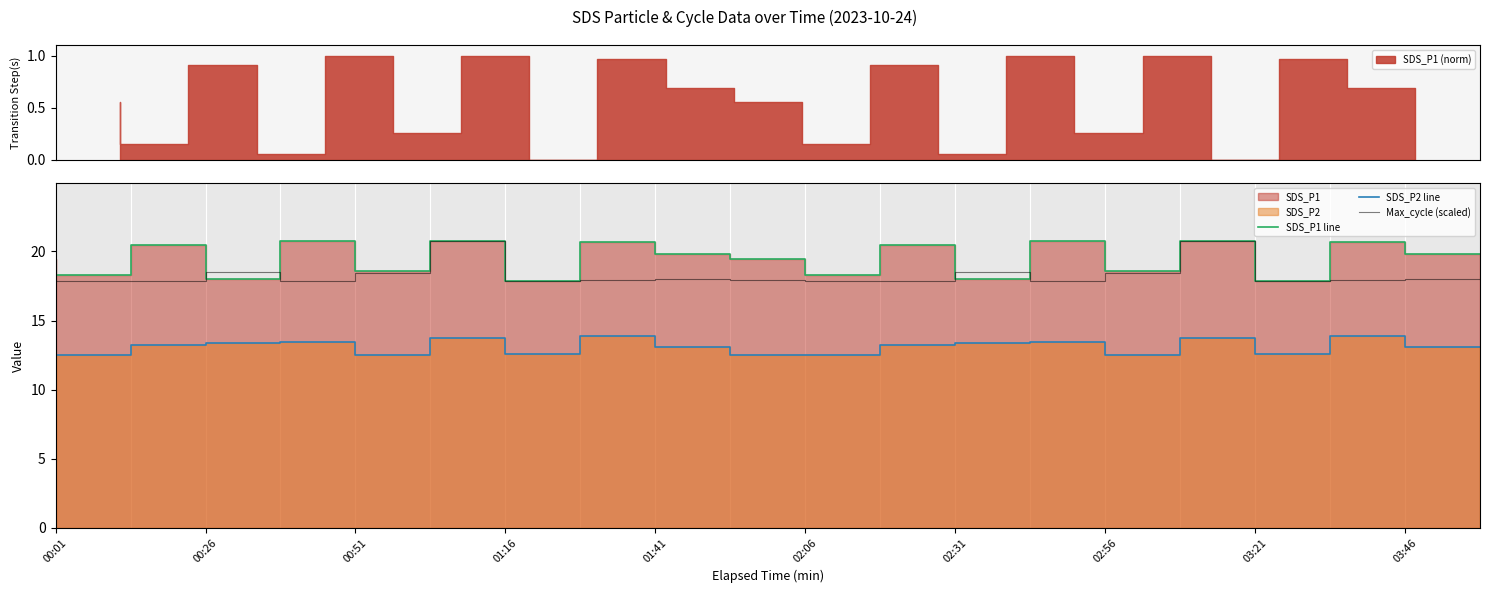

What is the minimum value for Max_cycle (scaled)?

17.8